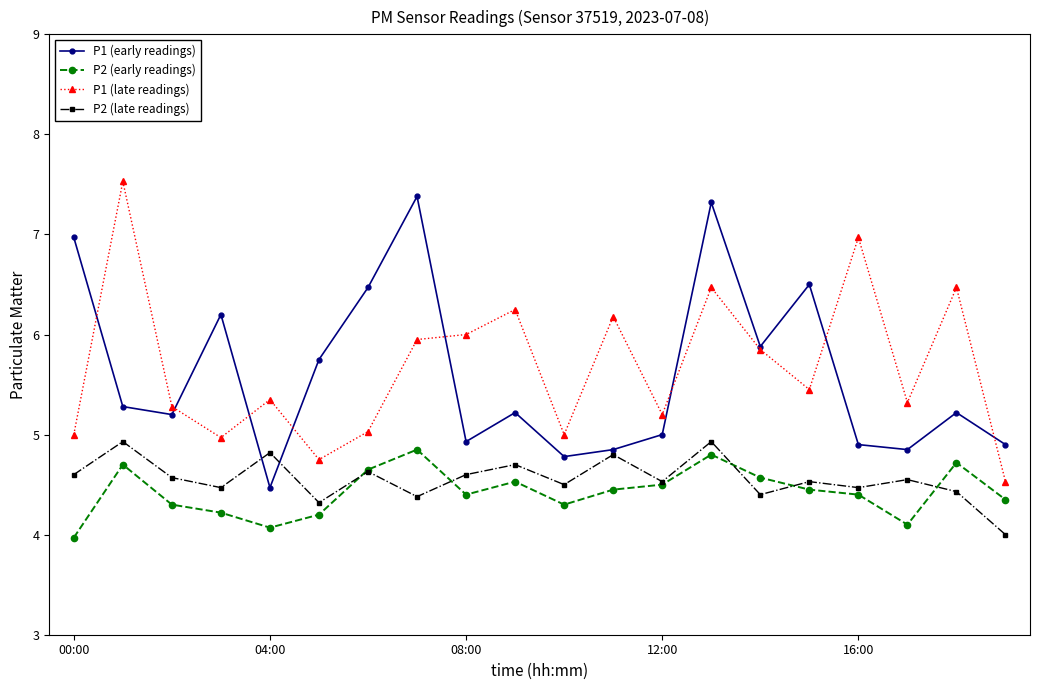

How many lines are shown in the chart?

4